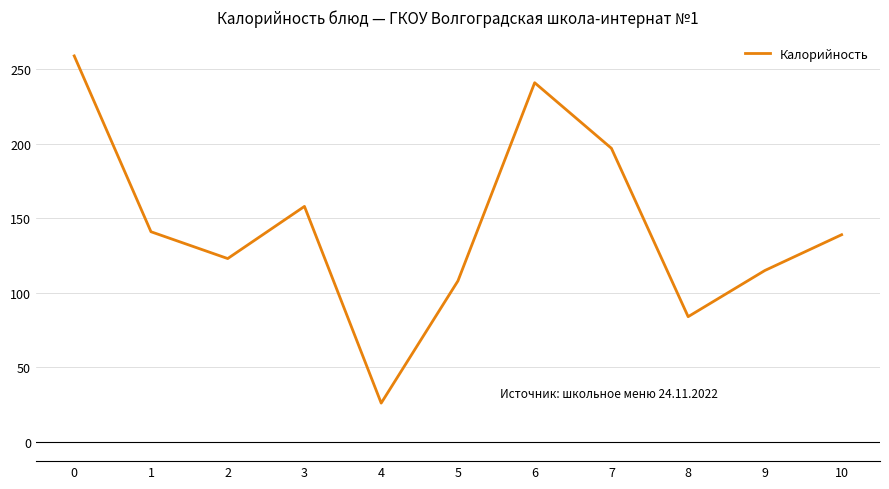

How many interior local valleys (lower than both neighbors) does the data have?

3